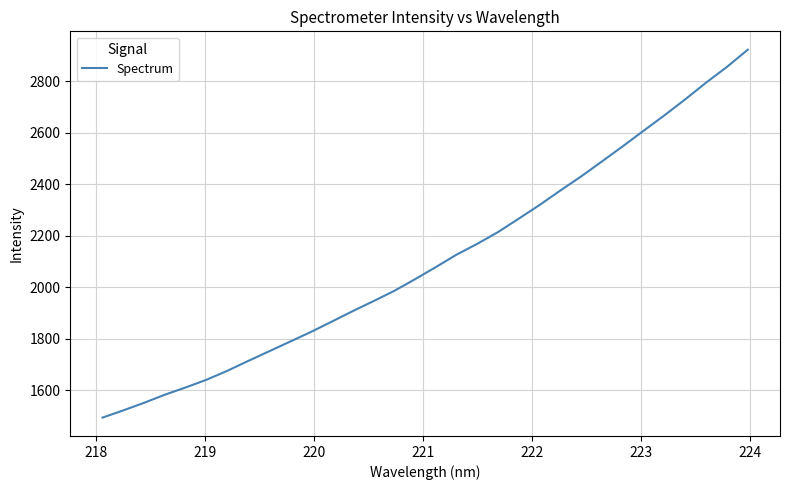

What is the difference between the maximum and minimum values?

1429.3